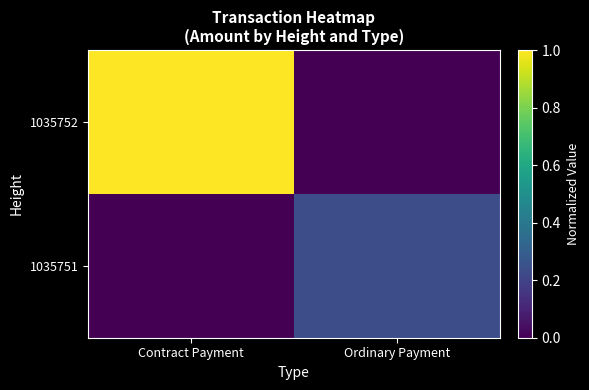

Reading left to right, list all the values displayed in this chart.

1035752: Contract Payment=1.0	Ordinary Payment=0.0
1035751: Contract Payment=0.0	Ordinary Payment=0.2